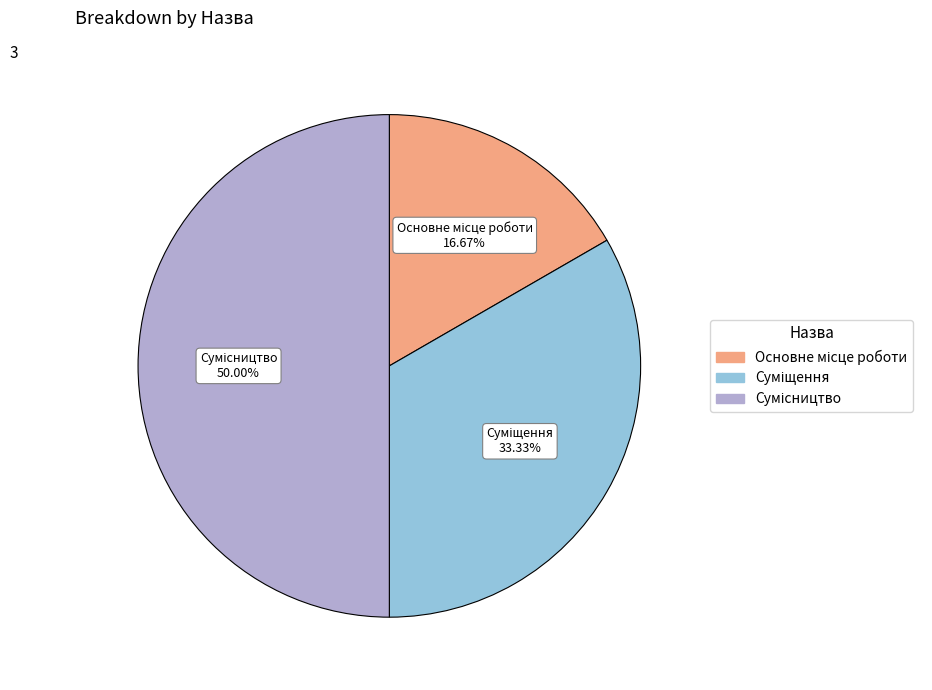

Is there a majority slice in this chart?

No